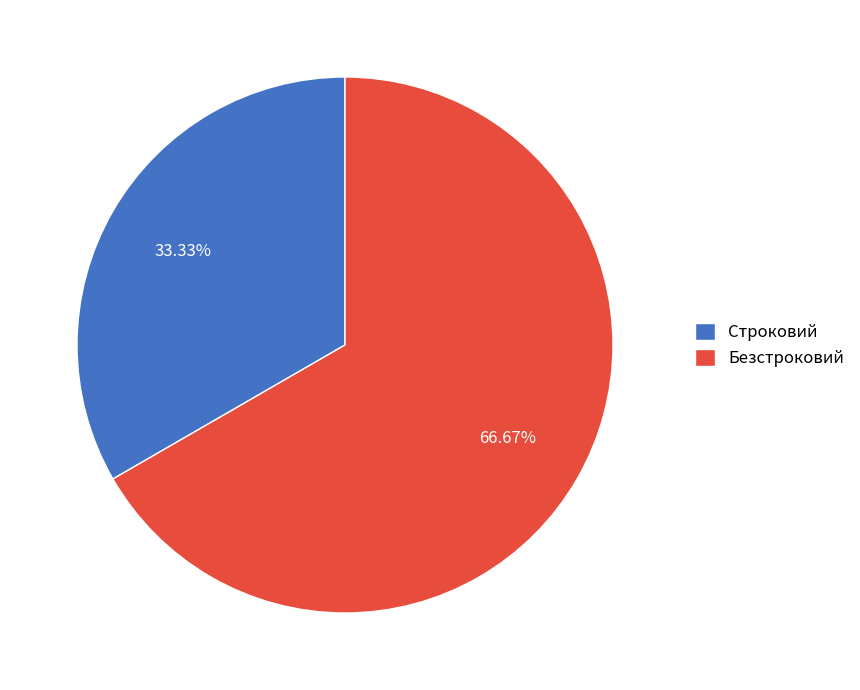

Which slice is the smallest?

Строковий